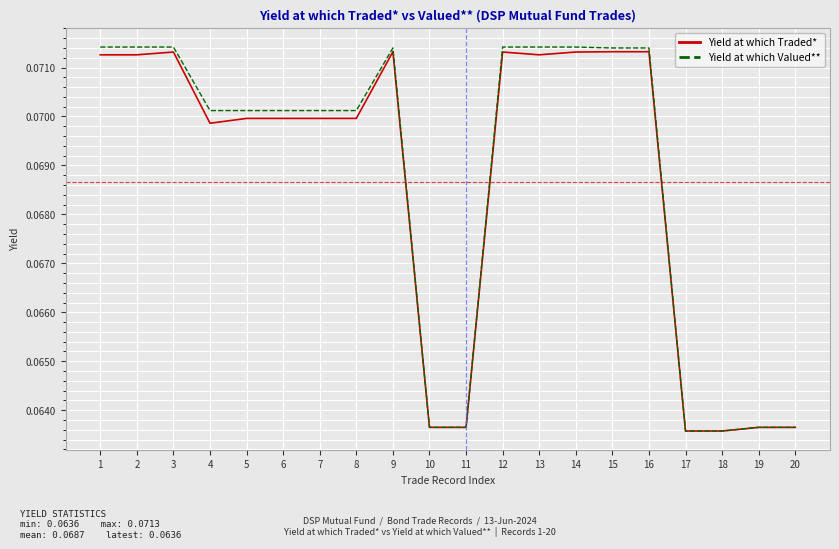

Is it true that Yield at which Valued** equals 0.0 at 16?

False